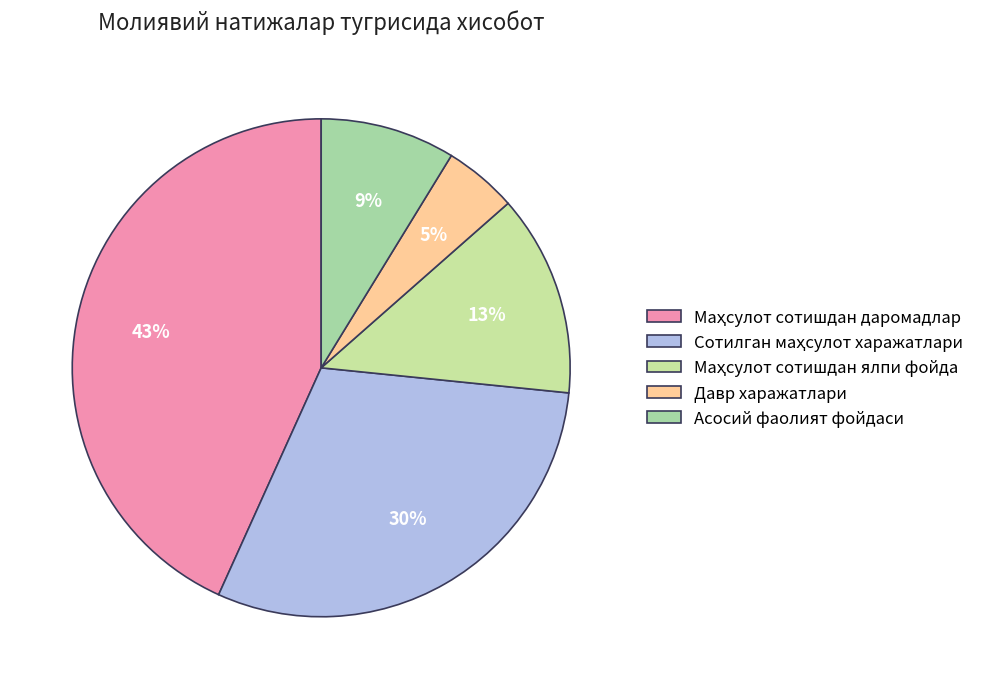

What is the smallest slice in the pie chart?

Давр харажатлари